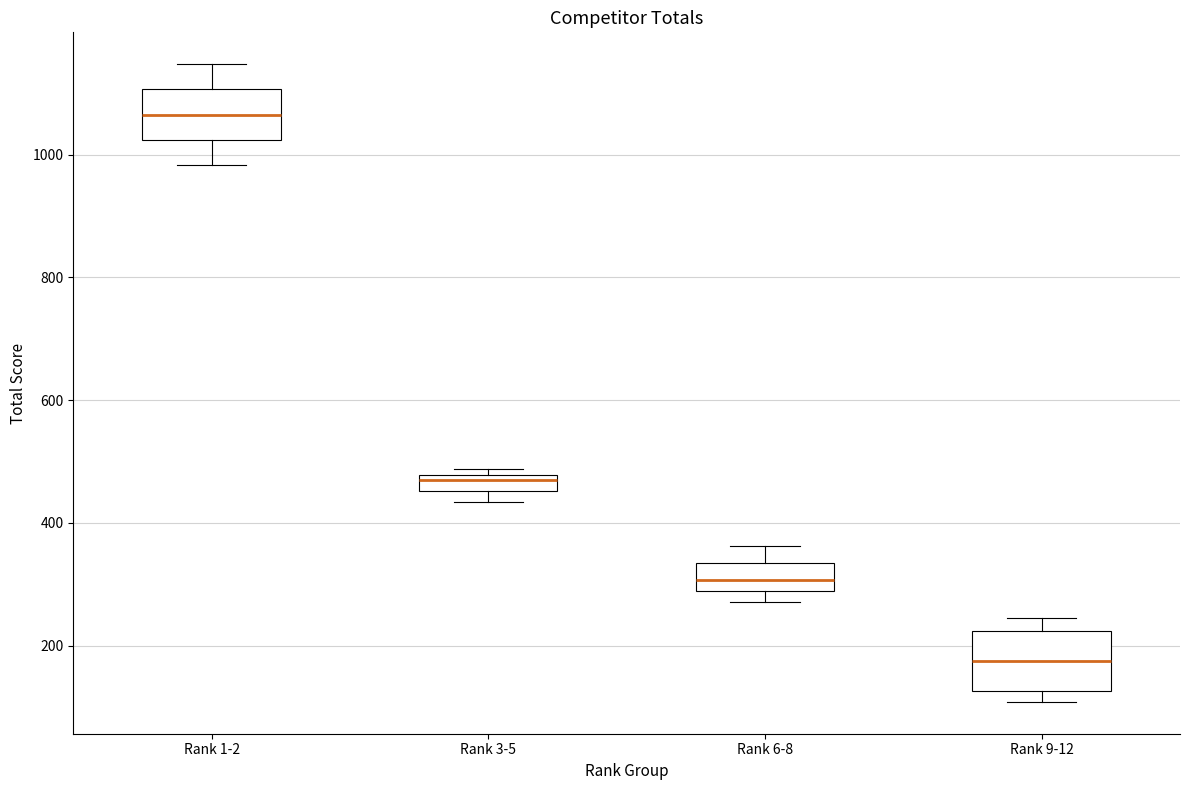

Which box has the lowest median line?

Rank 9-12